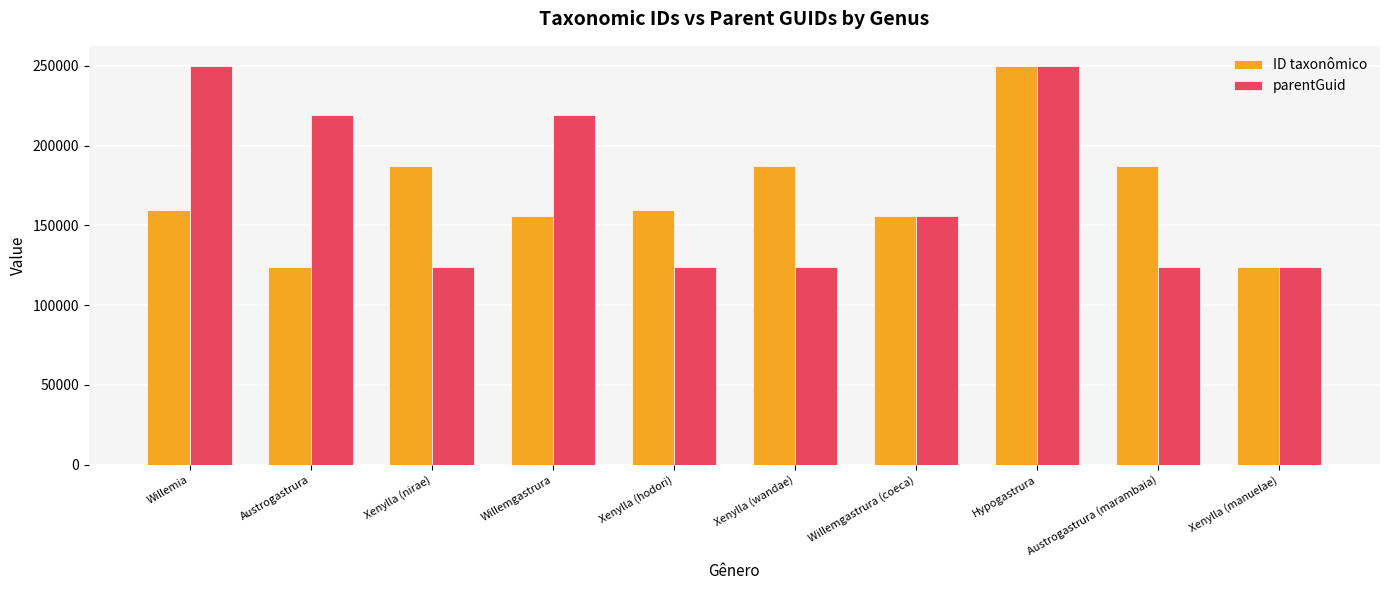

How many series are shown in this chart?

2